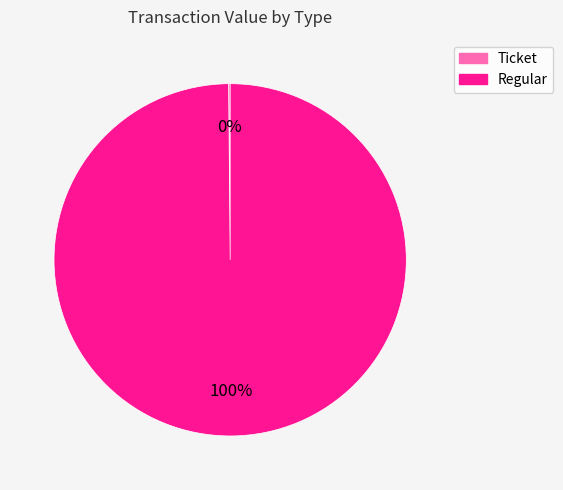

Which category has the biggest portion of the pie?

Regular